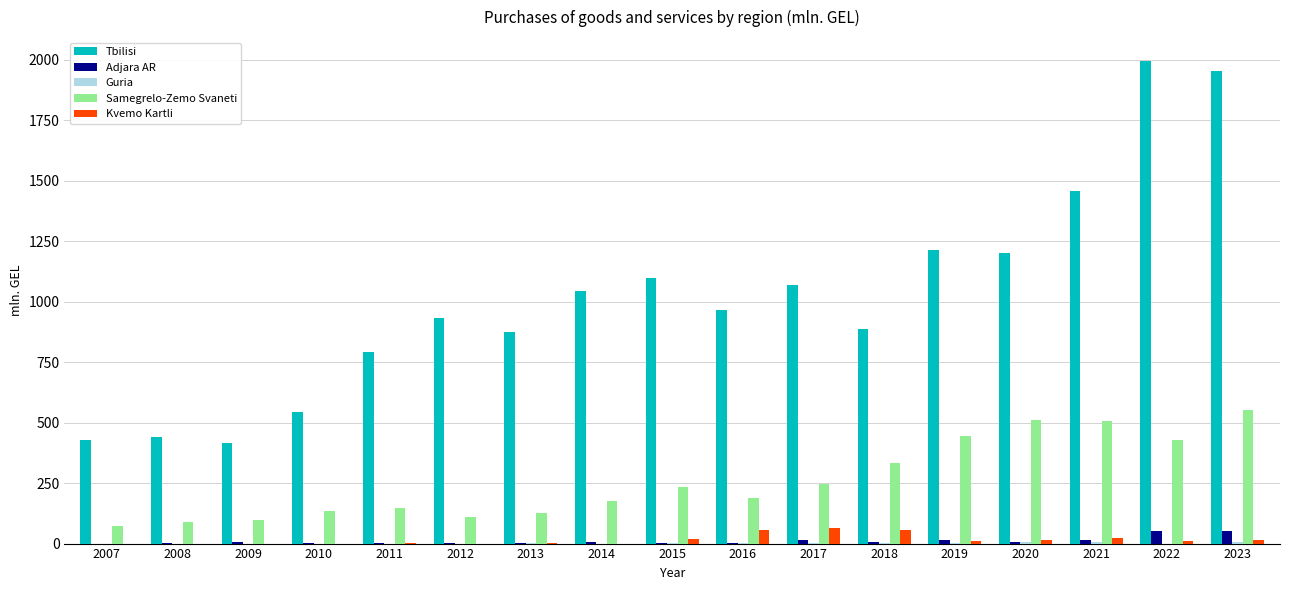

What is the maximum value shown in the chart?

1993.3